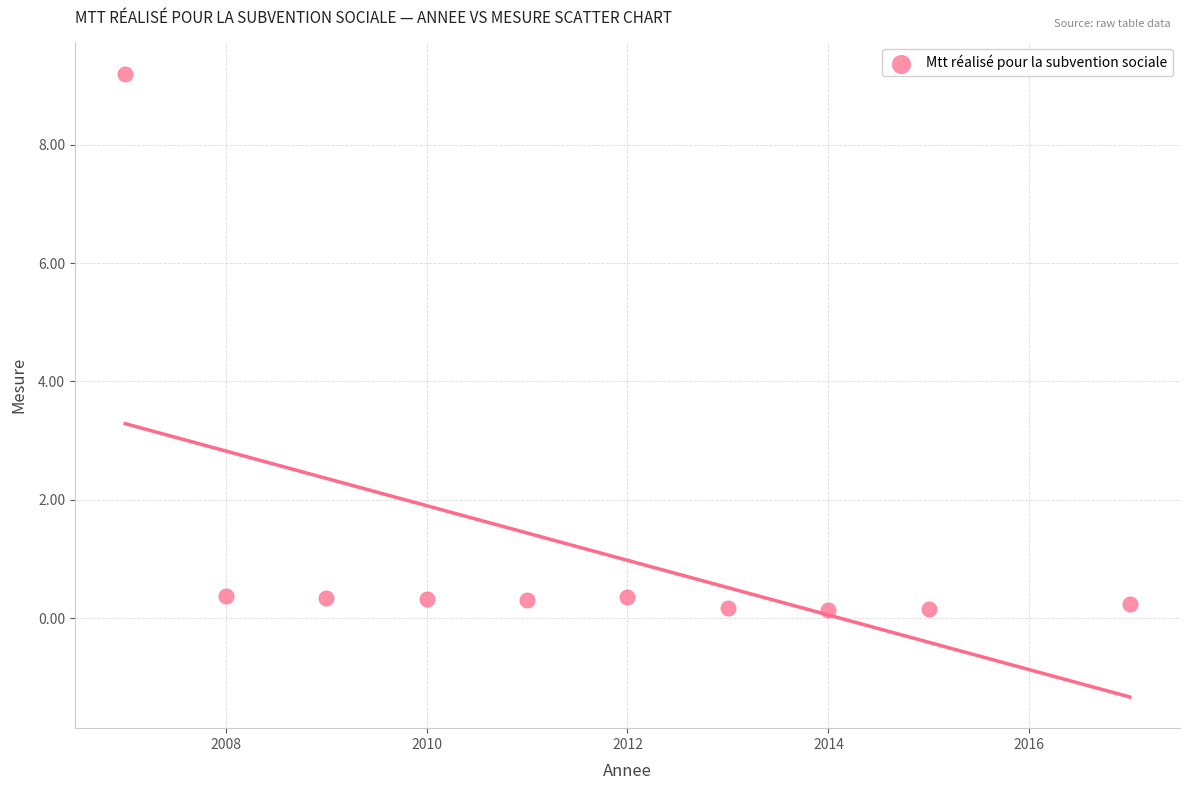

What is the range of Y values (max minus min)?

9.1